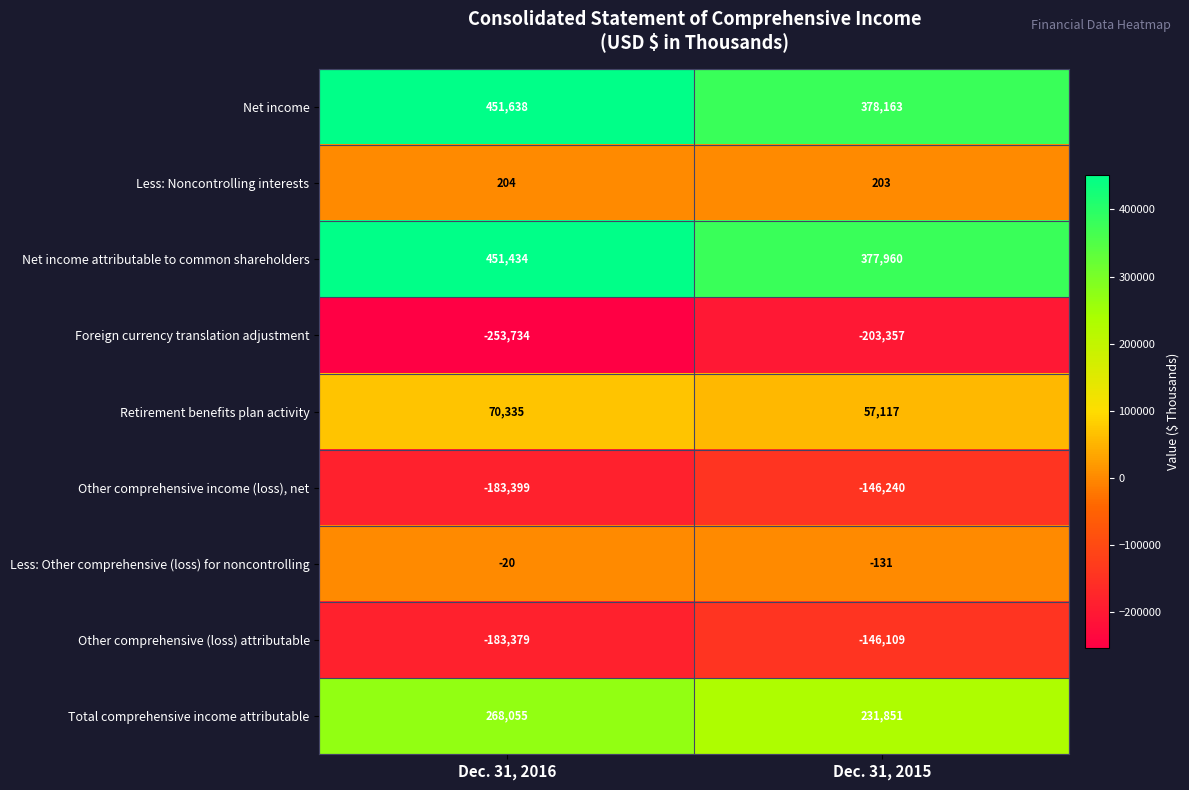

What is the minimum value shown in the chart?

-253734